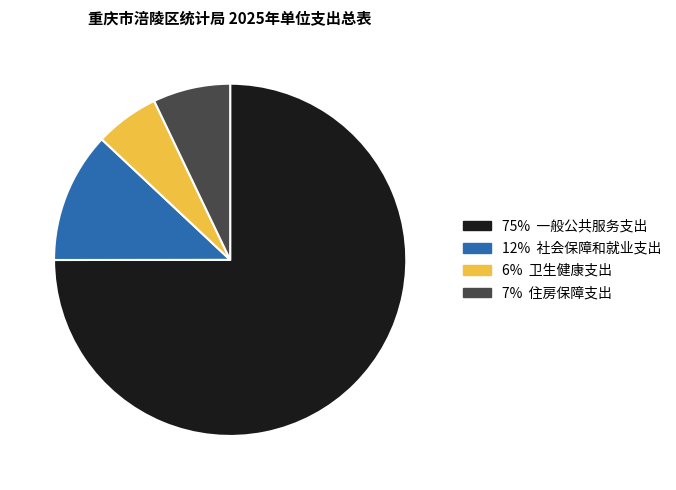

Is there a majority slice in this chart?

Yes